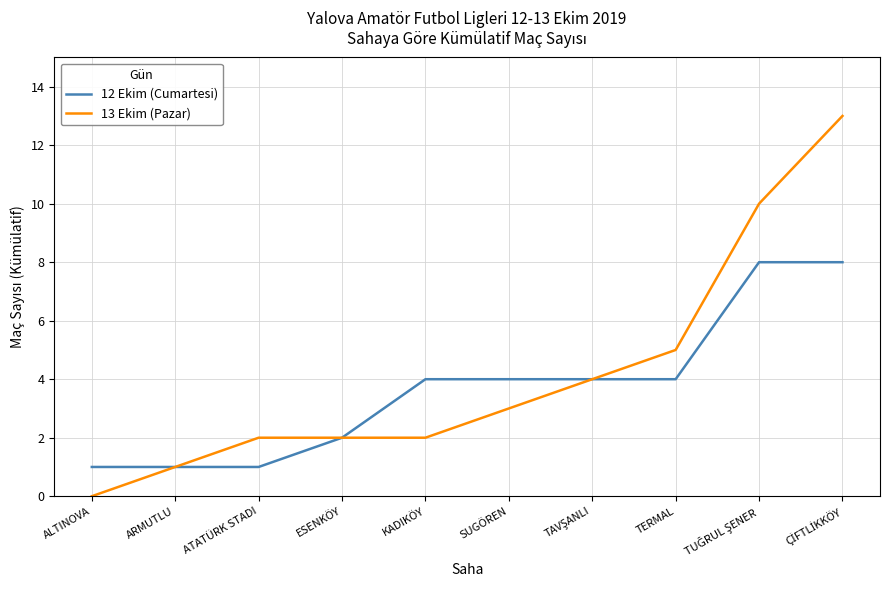

True or false: 12 Ekim (Cumartesi) has a value of 0 at ATATÜRK STADI.

False